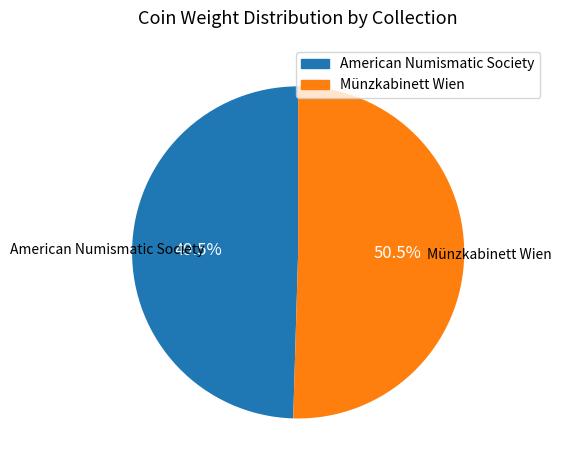

Rank the categories by value from lowest to highest.

American Numismatic Society, Münzkabinett Wien